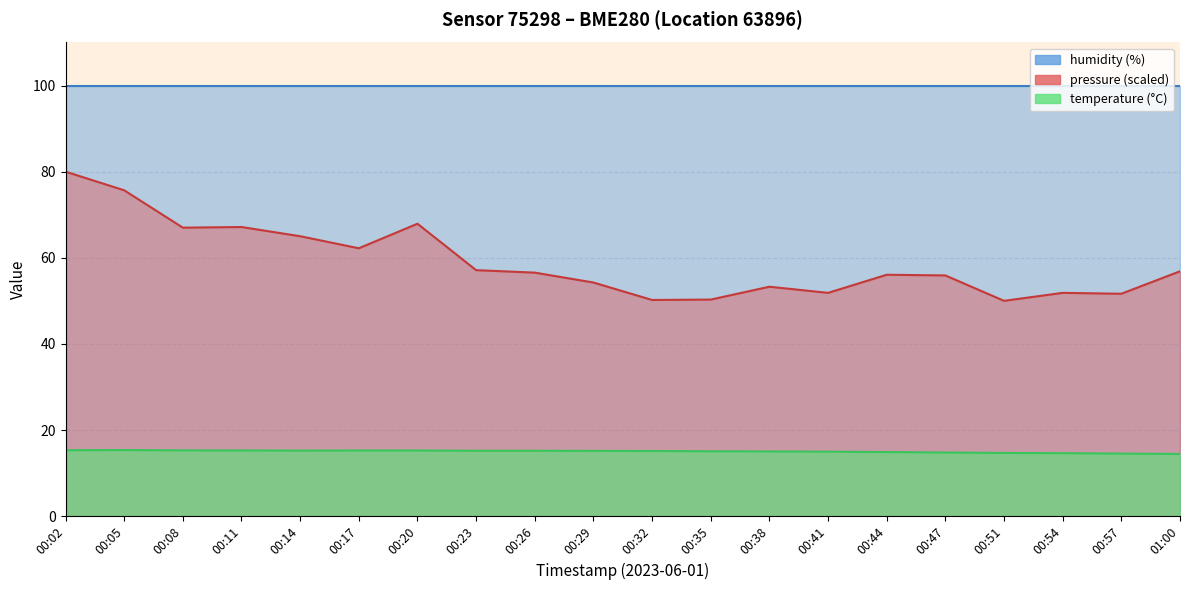

True or false: pressure_norm has a value of 139.5 at 00:02.

False